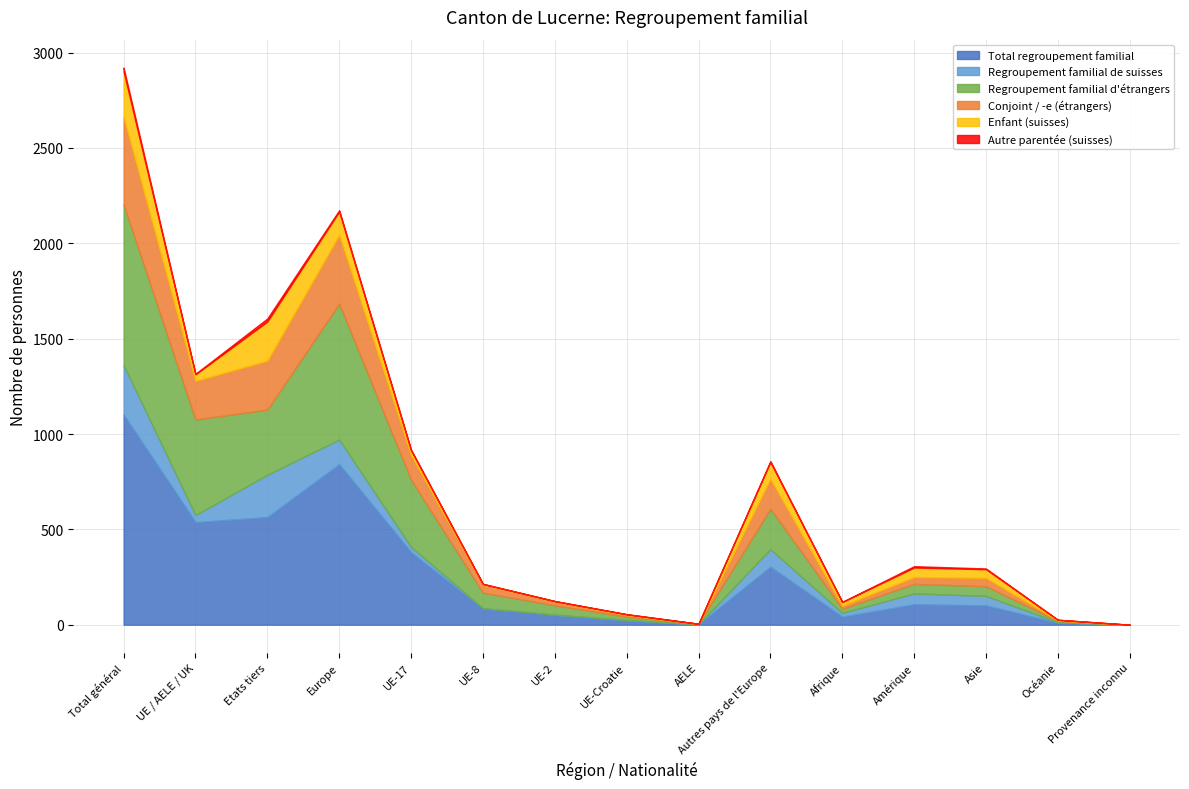

List the series in order of their peak value, lowest first.

Autre parentée (suisses), Enfant (suisses), Regroupement familial de suisses, Conjoint / -e (étrangers), Regroupement familial d'étrangers, Total regroupement familial